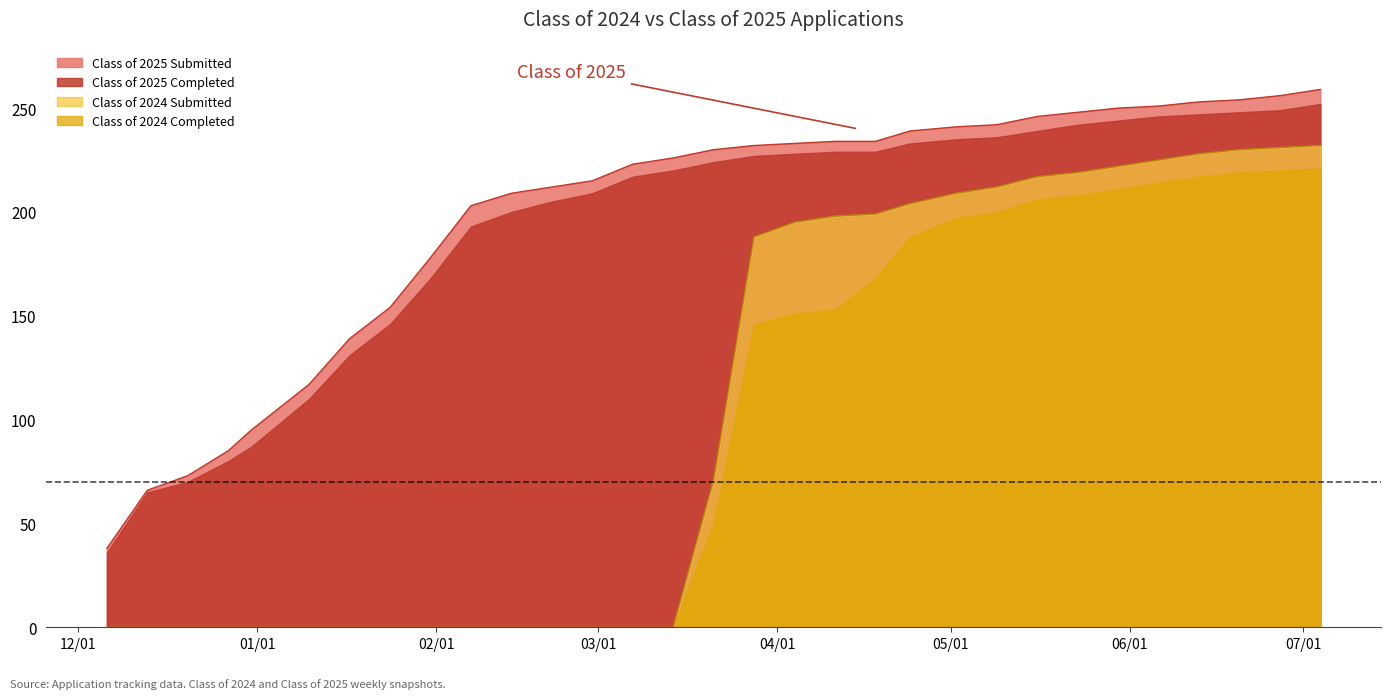

What are all the series names shown in the legend?

Class of 2025 Submitted, Class of 2025 Completed, Class of 2024 Submitted, Class of 2024 Completed